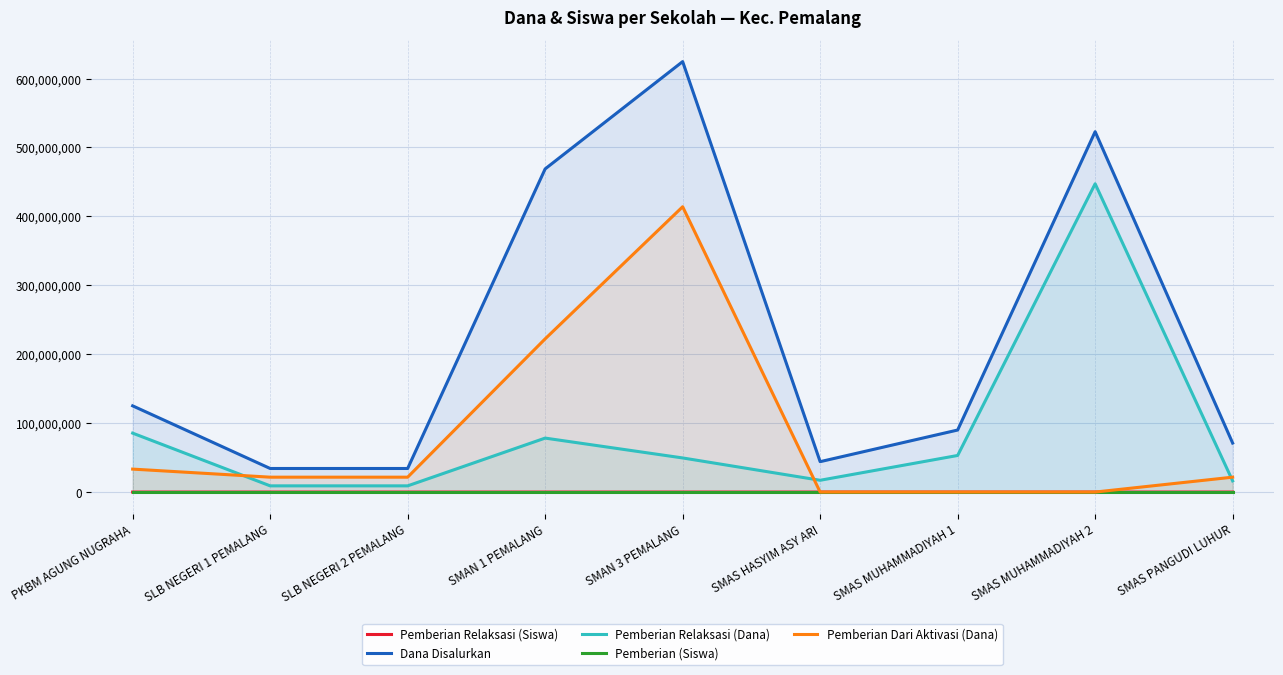

At which label does Pemberian Relaksasi (Dana) reach its peak?

SMAS MUHAMMADIYAH 2